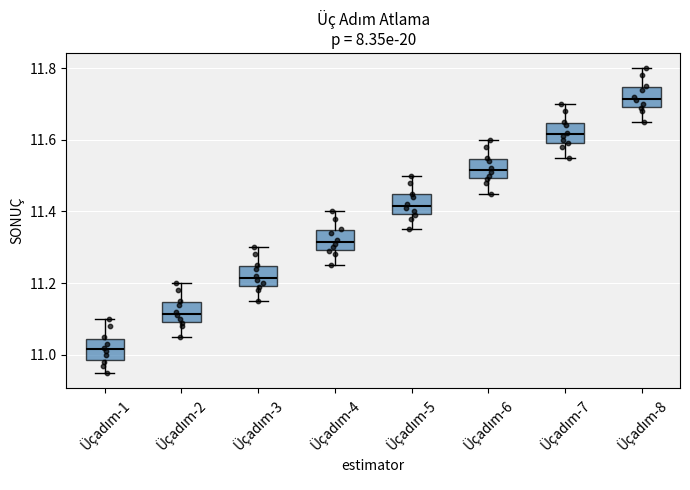

Reading left to right, read every box against the y-axis: the position of its median line, the range the box covers, and the ends of its whiskers. The values are not printed on the chart, so give them approximately, as read against the axis.

Üçadım-1: median 11.02, box 10.98 to 11.04, whiskers 10.96 to 11.10
Üçadım-2: median 11.12, box 11.10 to 11.14, whiskers 11.06 to 11.20
Üçadım-3: median 11.22, box 11.20 to 11.24, whiskers 11.16 to 11.30
Üçadım-4: median 11.32, box 11.30 to 11.34, whiskers 11.26 to 11.40
Üçadım-5: median 11.42, box 11.40 to 11.44, whiskers 11.36 to 11.50
Üçadım-6: median 11.52, box 11.50 to 11.54, whiskers 11.46 to 11.60
Üçadım-7: median 11.62, box 11.60 to 11.64, whiskers 11.56 to 11.70
Üçadım-8: median 11.72, box 11.70 to 11.74, whiskers 11.66 to 11.80